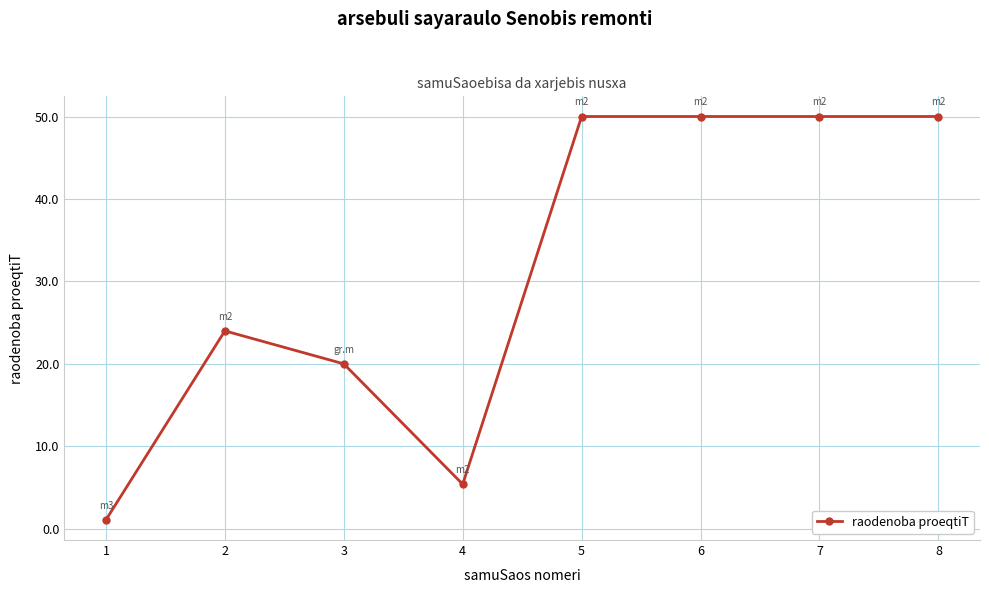

Where is the data nearest to the value 25?

2